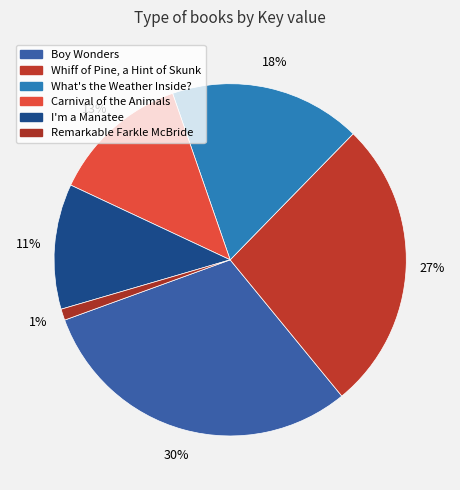

What is the total percentage of Whiff of Pine, a Hint of Skunk and What's the Weather Inside??

44.4%